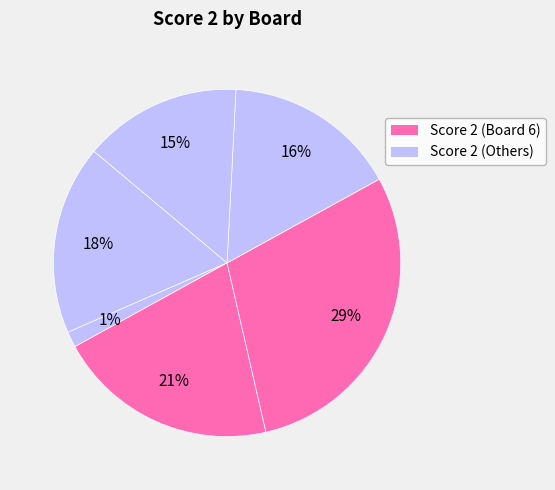

How many slices are in this pie chart?

6